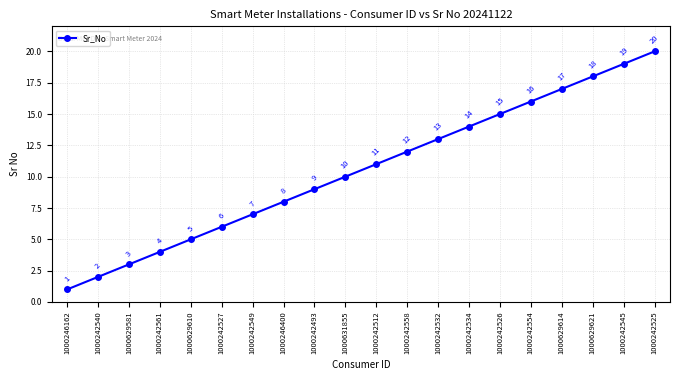

Which category has the highest value across all series?

1000242525